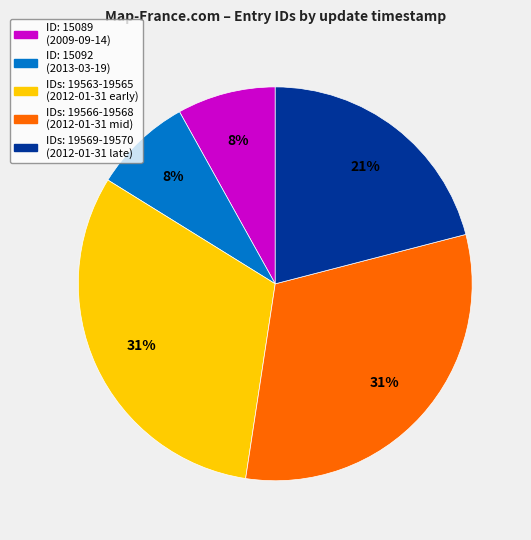

To the nearest percent, what is the difference between the largest and smallest slice percentages?

23%